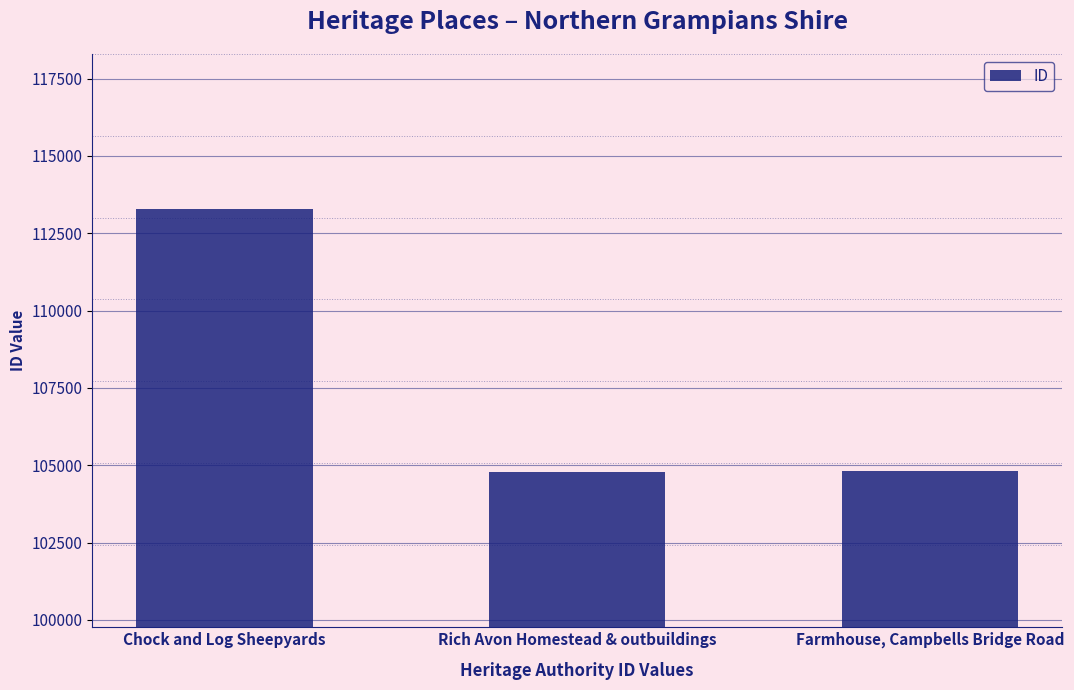

The value at Chock and Log Sheepyards is 74839. True or false?

False